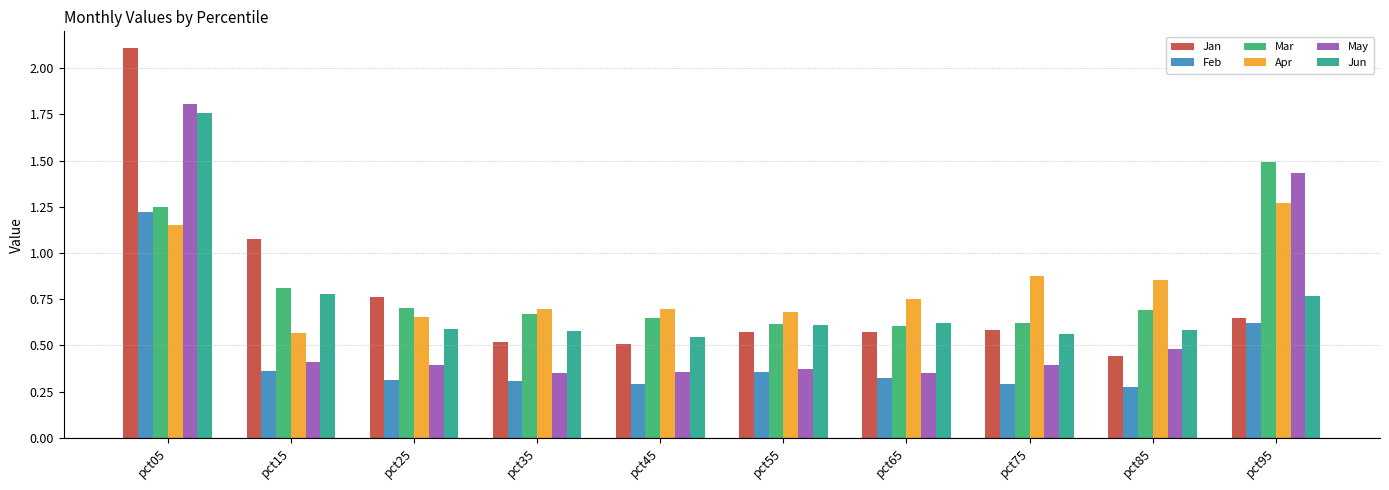

Which series has the widest spread of values?

Jan